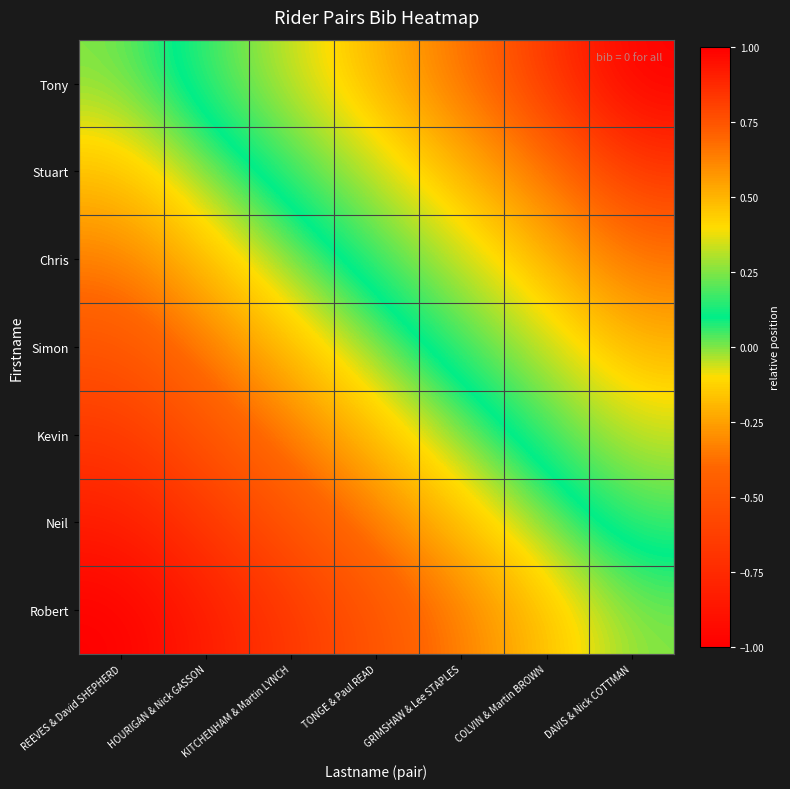

Reading left to right, what are all the values shown in this chart?

Tony: REEVES & David SHEPHERD=0.0	HOURIGAN & Nick GASSON=0.2	KITCHENHAM & Martin LYNCH=0.3	TONGE & Paul READ=0.5	GRIMSHAW & Lee STAPLES=0.7	COLVIN & Martin BROWN=0.8	DAVIS & Nick COTTMAN=1.0
Stuart: REEVES & David SHEPHERD=-0.2	HOURIGAN & Nick GASSON=0.0	KITCHENHAM & Martin LYNCH=0.2	TONGE & Paul READ=0.3	GRIMSHAW & Lee STAPLES=0.5	COLVIN & Martin BROWN=0.7	DAVIS & Nick COTTMAN=0.8
Chris: REEVES & David SHEPHERD=-0.3	HOURIGAN & Nick GASSON=-0.2	KITCHENHAM & Martin LYNCH=0.0	TONGE & Paul READ=0.2	GRIMSHAW & Lee STAPLES=0.3	COLVIN & Martin BROWN=0.5	DAVIS & Nick COTTMAN=0.7
Simon: REEVES & David SHEPHERD=-0.5	HOURIGAN & Nick GASSON=-0.3	KITCHENHAM & Martin LYNCH=-0.2	TONGE & Paul READ=0.0	GRIMSHAW & Lee STAPLES=0.2	COLVIN & Martin BROWN=0.3	DAVIS & Nick COTTMAN=0.5
Kevin: REEVES & David SHEPHERD=-0.7	HOURIGAN & Nick GASSON=-0.5	KITCHENHAM & Martin LYNCH=-0.3	TONGE & Paul READ=-0.2	GRIMSHAW & Lee STAPLES=0.0	COLVIN & Martin BROWN=0.2	DAVIS & Nick COTTMAN=0.3
Neil: REEVES & David SHEPHERD=-0.8	HOURIGAN & Nick GASSON=-0.7	KITCHENHAM & Martin LYNCH=-0.5	TONGE & Paul READ=-0.3	GRIMSHAW & Lee STAPLES=-0.2	COLVIN & Martin BROWN=0.0	DAVIS & Nick COTTMAN=0.2
Robert: REEVES & David SHEPHERD=-1.0	HOURIGAN & Nick GASSON=-0.8	KITCHENHAM & Martin LYNCH=-0.7	TONGE & Paul READ=-0.5	GRIMSHAW & Lee STAPLES=-0.3	COLVIN & Martin BROWN=-0.2	DAVIS & Nick COTTMAN=0.0